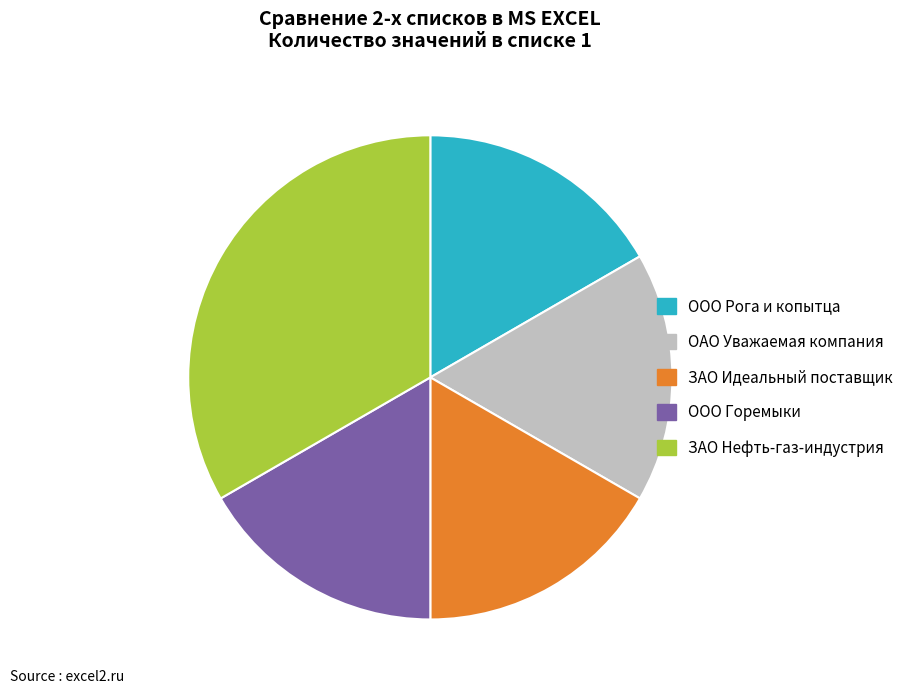

Is it true that ЗАО Идеальный поставщик is 17% of the pie?

True